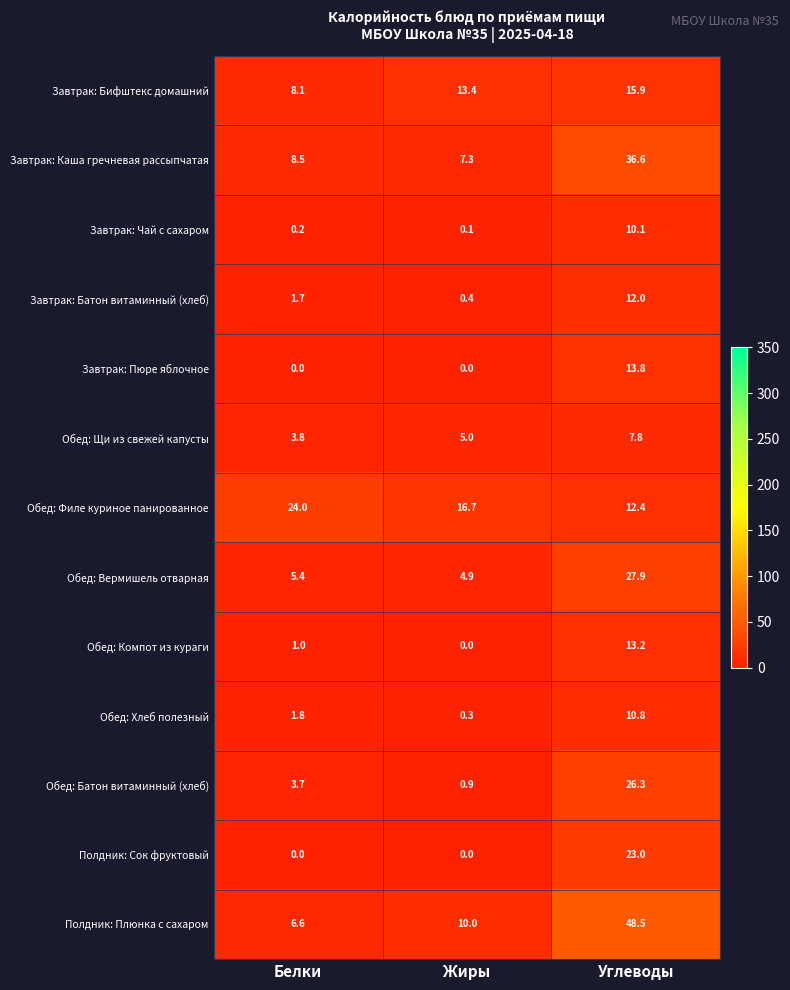

Count the number of data series in this chart.

13